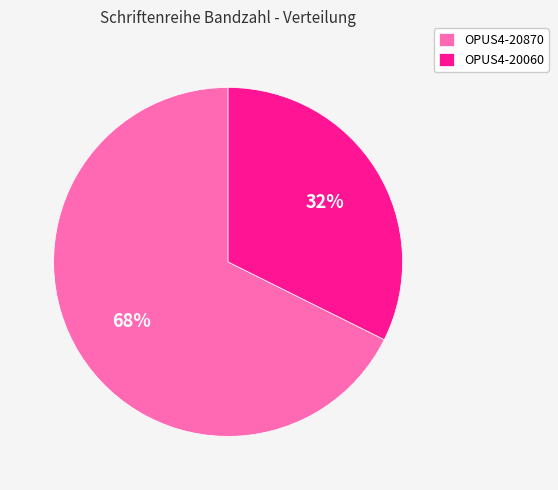

Does OPUS4-20870 account for over 50% of the chart?

Yes